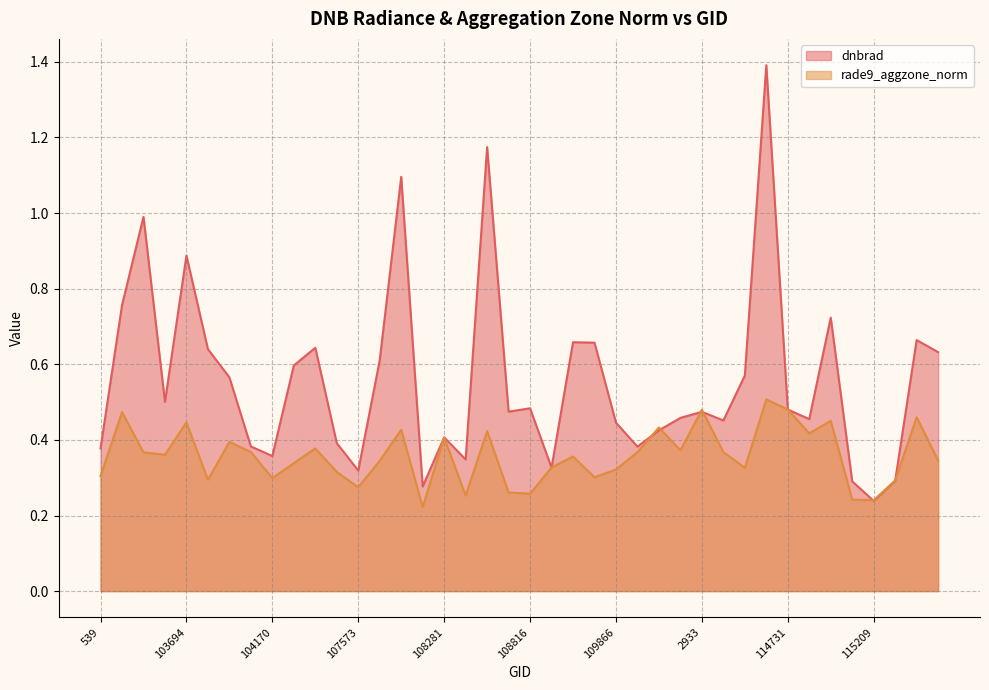

The dnbrad series shows 0.5 at 102980. True or false?

False